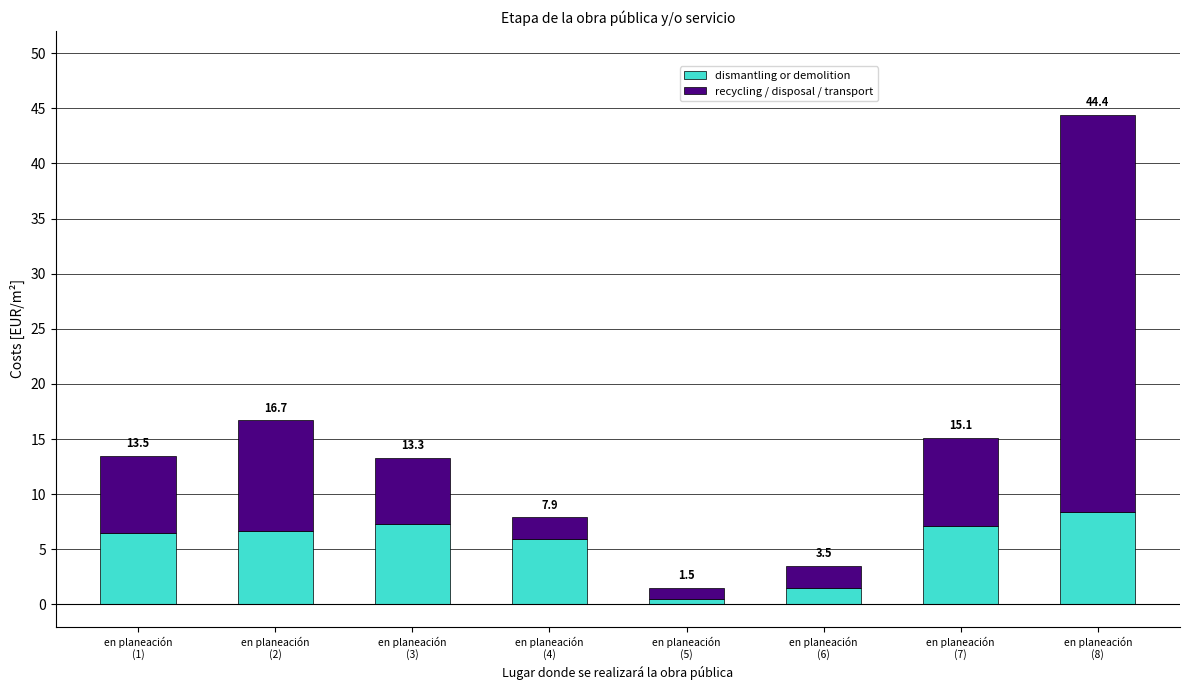

Rank the categories by dismantling or demolition value from highest to lowest.

en planeación
(8), en planeación
(3), en planeación
(7), en planeación
(2), en planeación
(1), en planeación
(4), en planeación
(6), en planeación
(5)